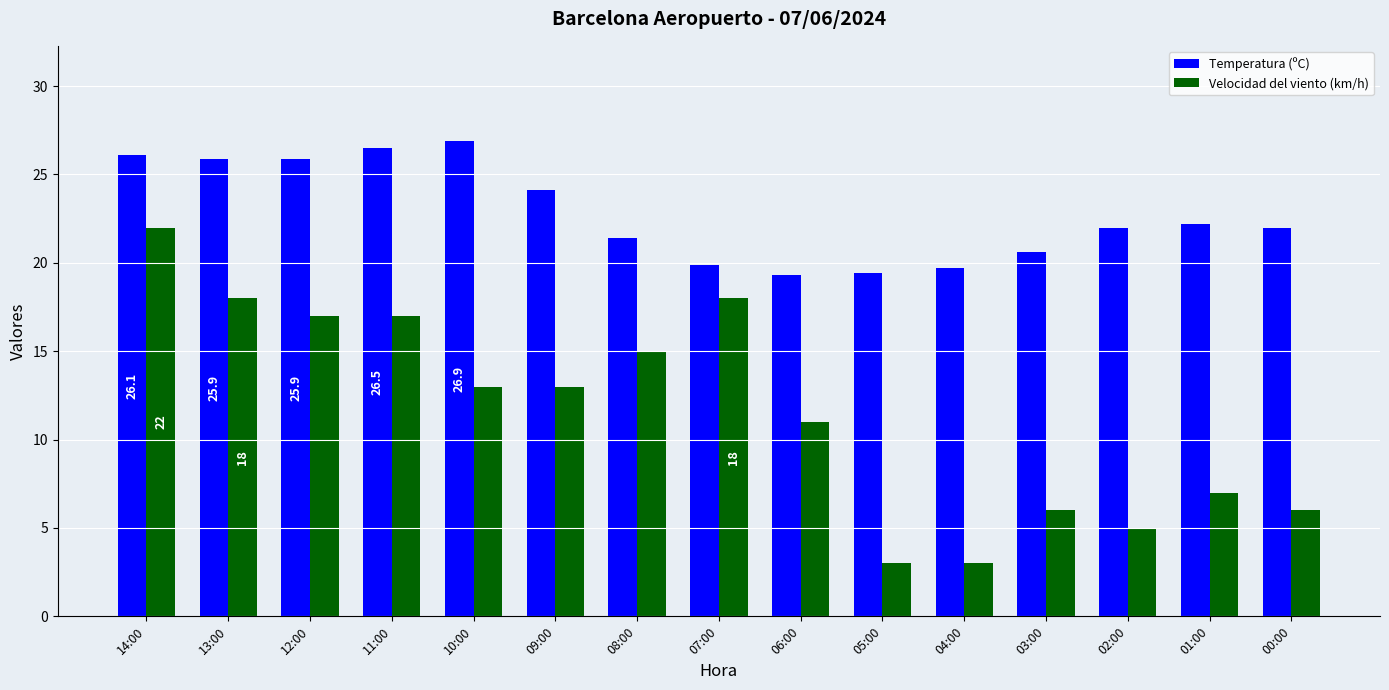

List the series in order of their peak value, highest first.

Temperatura (ºC), Velocidad del viento (km/h)